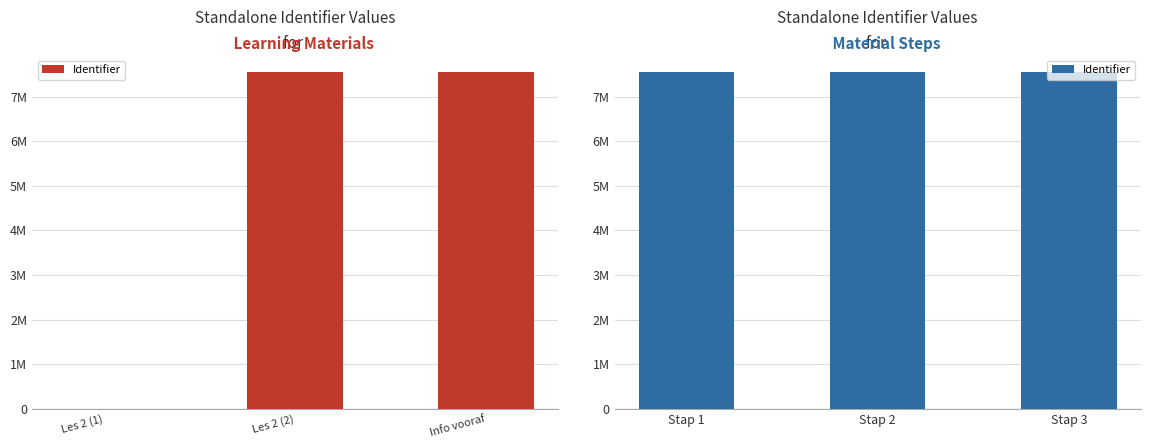

How many data points are above 7549671?

2